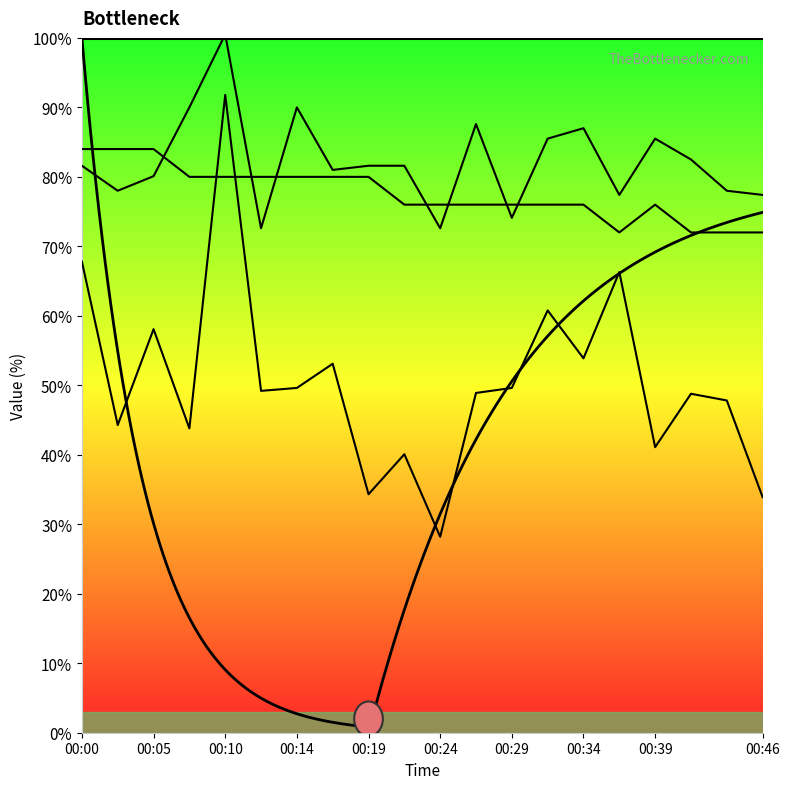

Is the value of SDS_P1 at 00:07 greater than the value of SDS_P2 at 00:31?

No